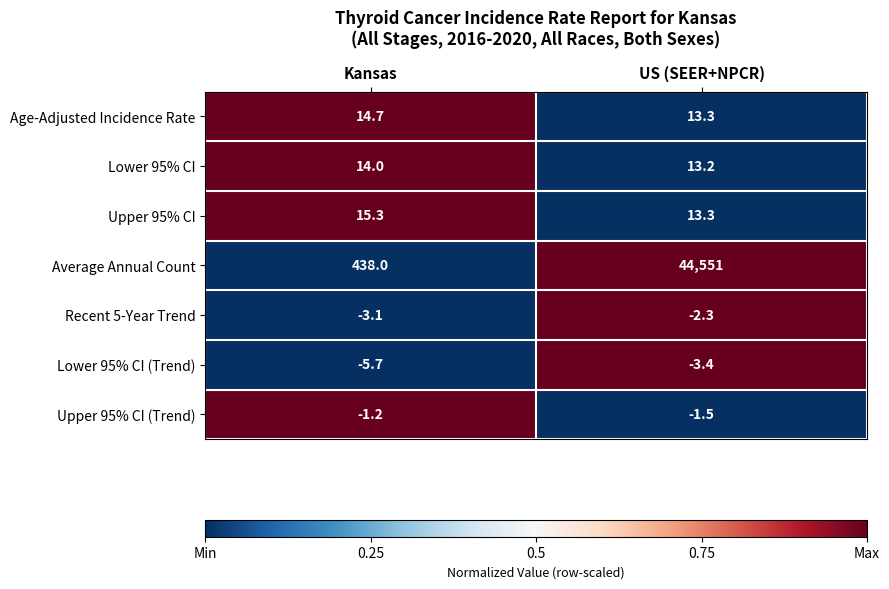

Count the number of categories in the chart.

2